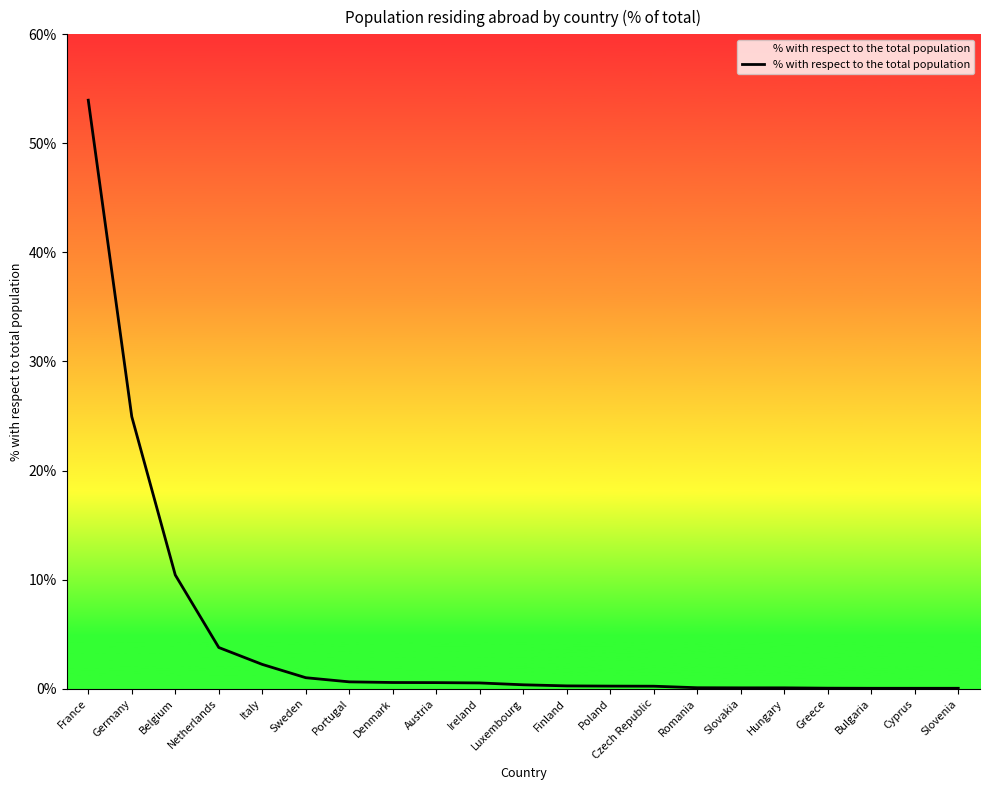

At which category does the chart reach its peak across all series?

France